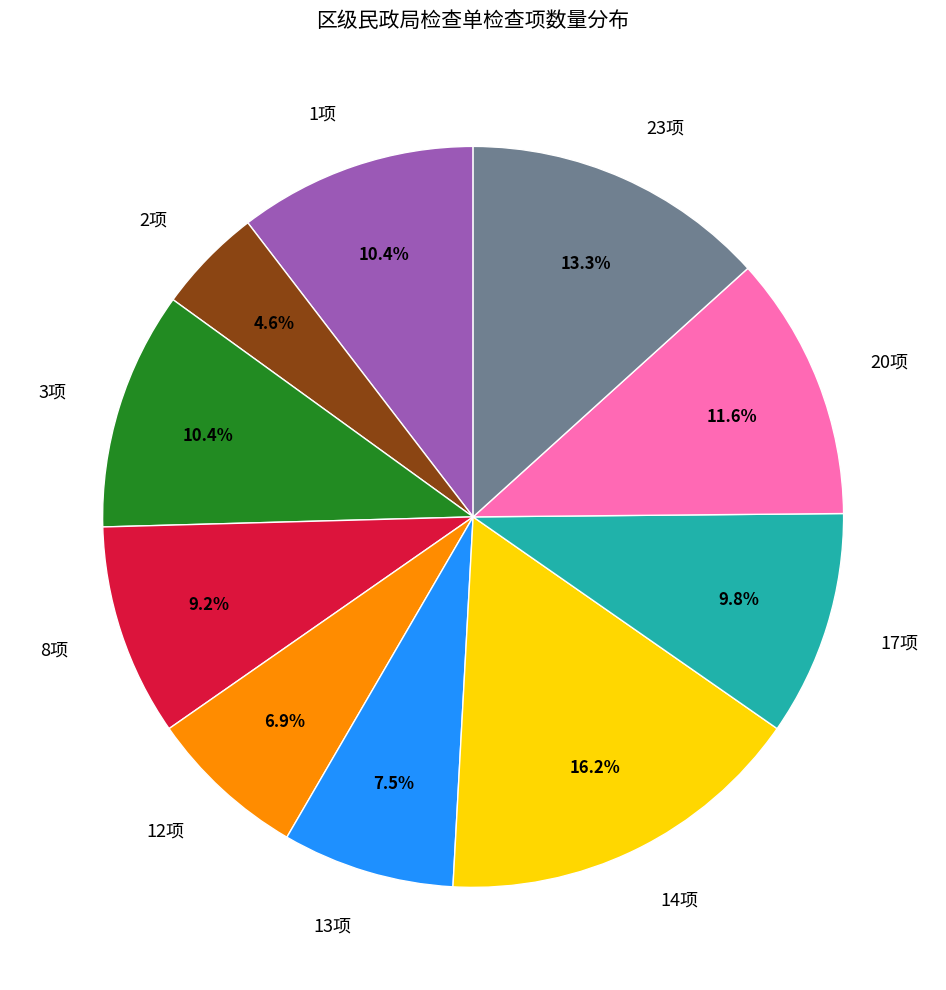

What is the largest slice in the pie chart?

14项